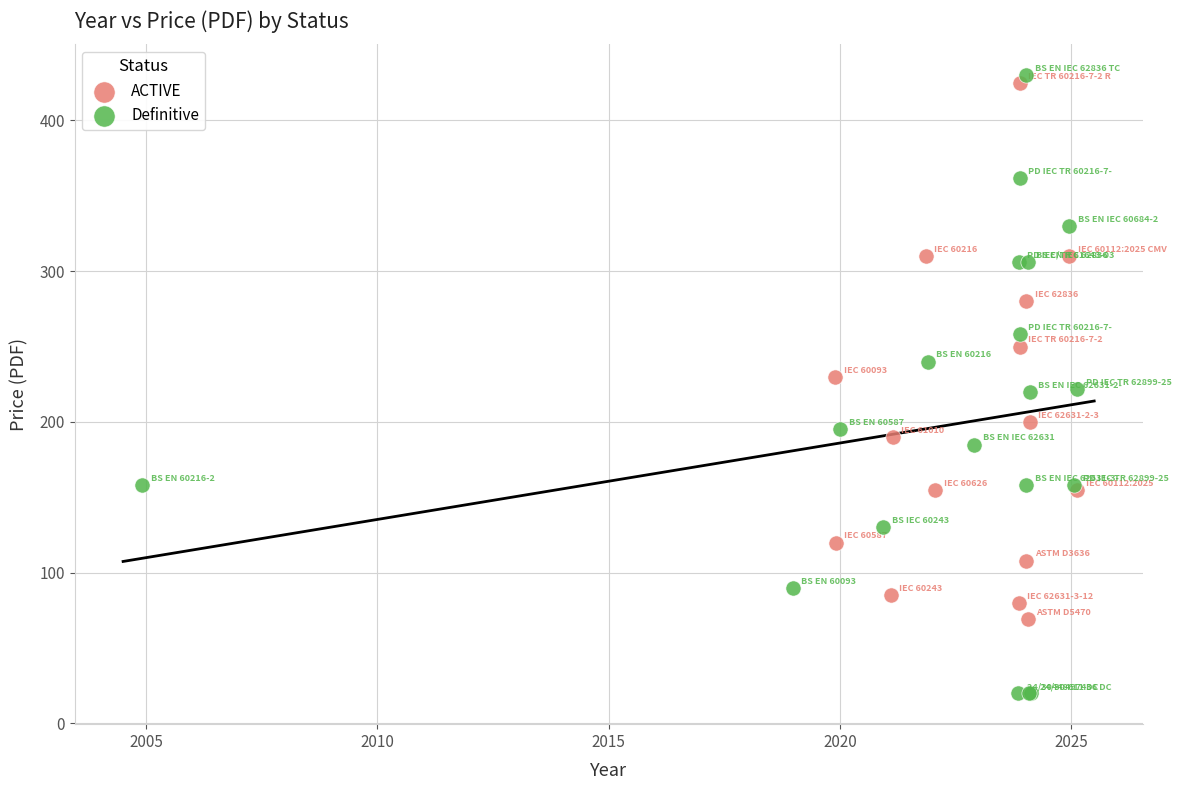

Which series has the widest spread of Y values?

Definitive